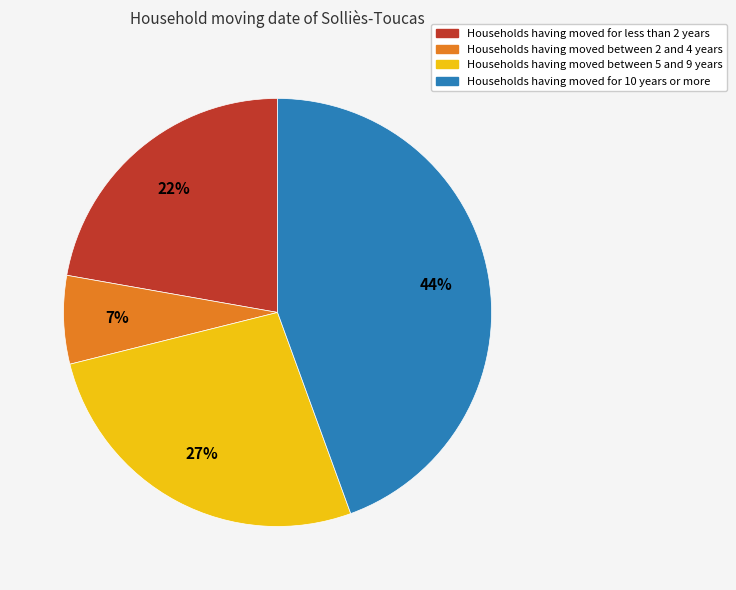

Is there any slice that represents more than half of the pie?

No